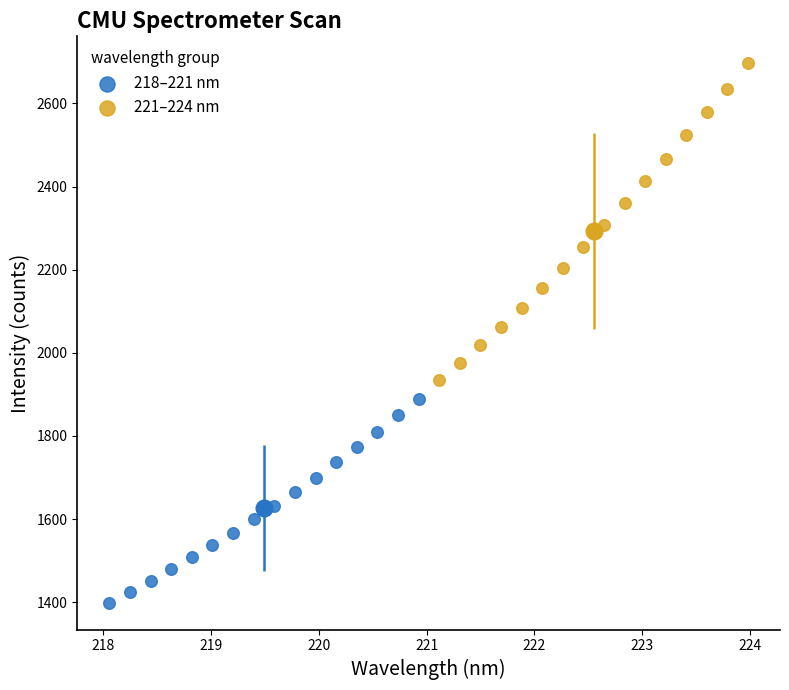

Which series has the largest Y range (max minus min)?

221–224 nm